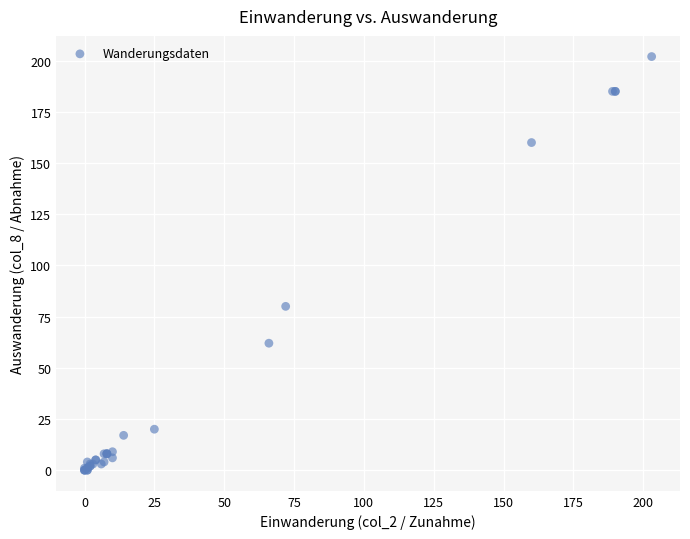

What Y value in the scatter plot is closest to 101?

80